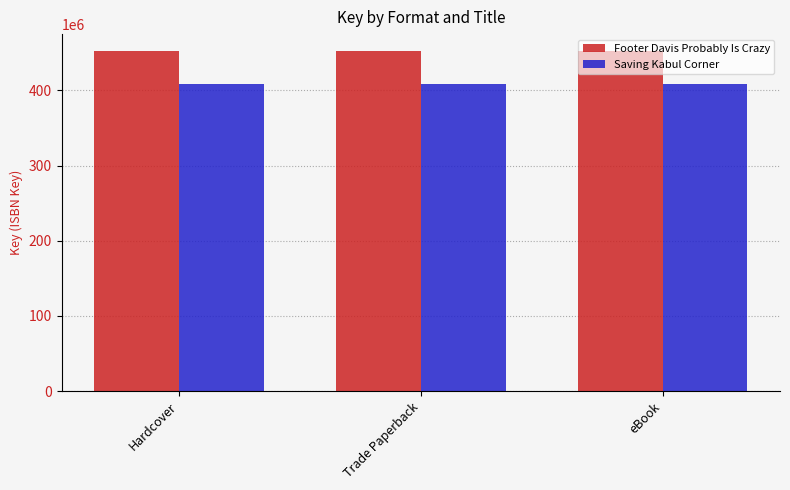

How many groups of bars are there?

3